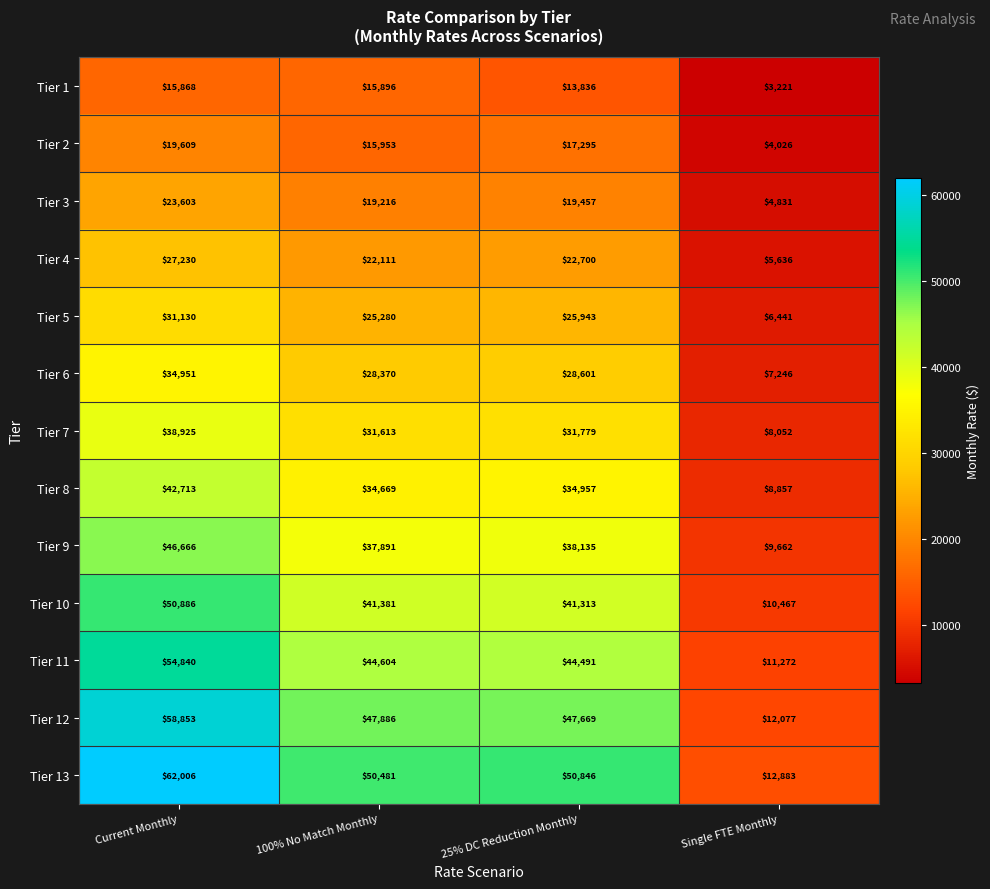

What is the sum of all Tier 5 values?

88794